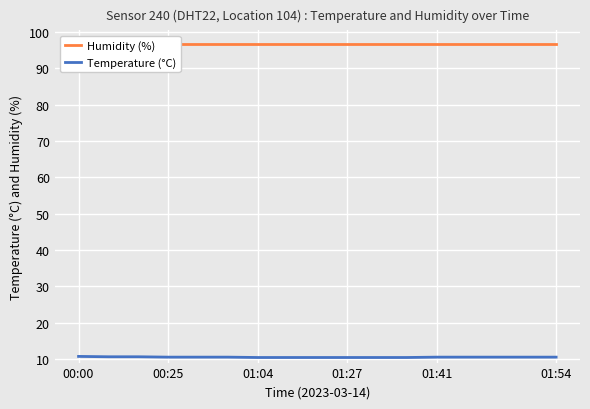

What is the value of the Temperature (°C) point at the 6th from the left?

10.5